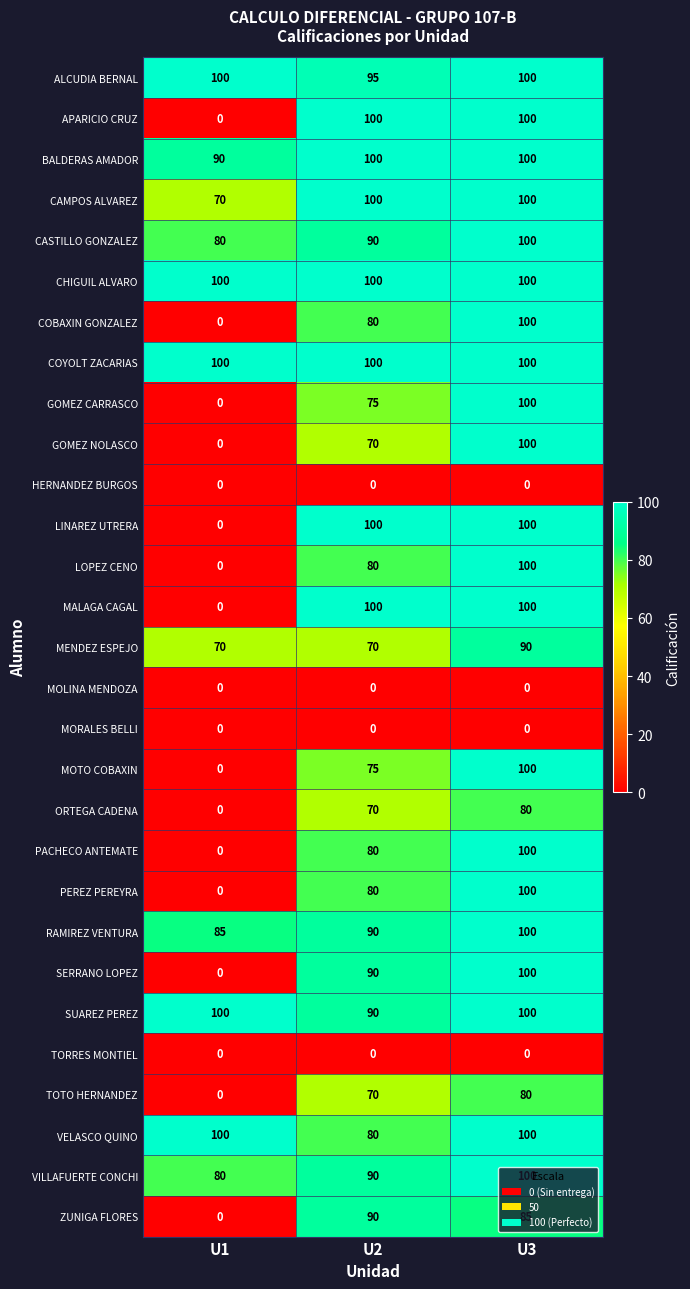

What is the maximum value for PEREZ PEREYRA?

100